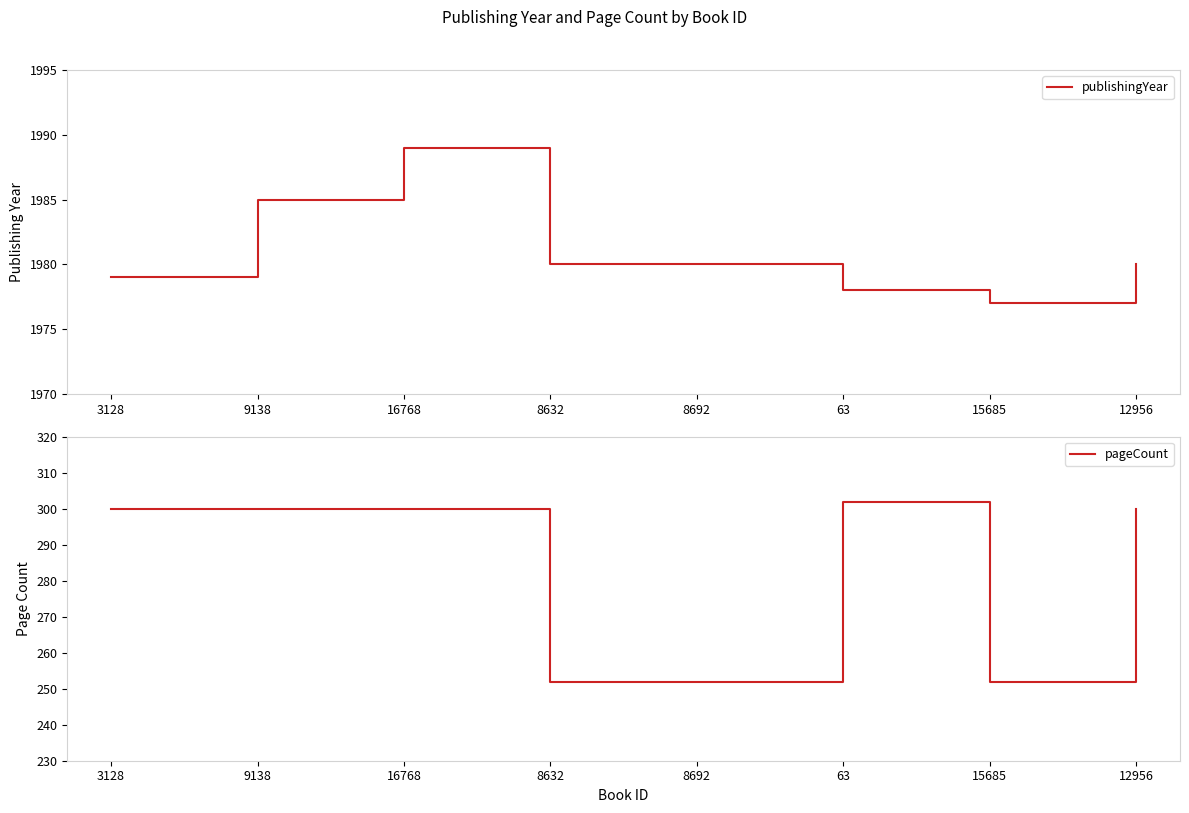

What is the label of the 3rd point from the left?

16768